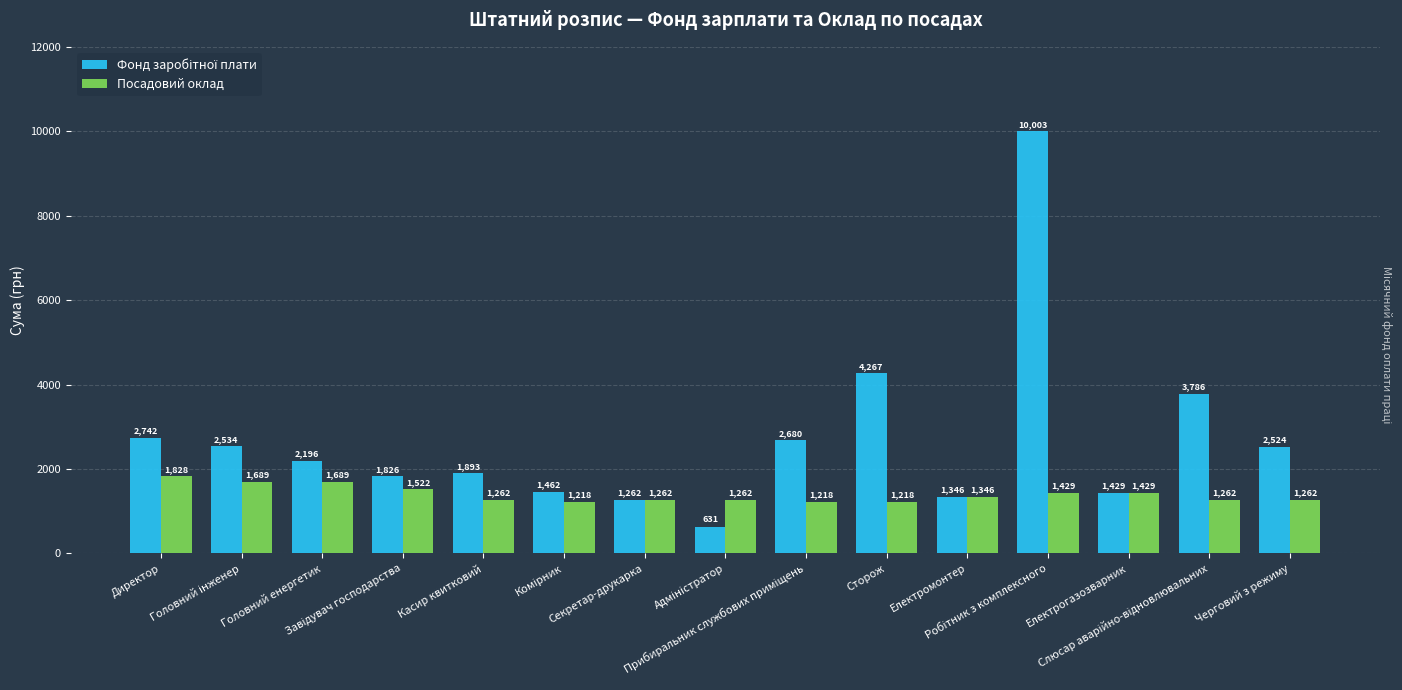

What is the average value of the Посадовий оклад series?

1393.1